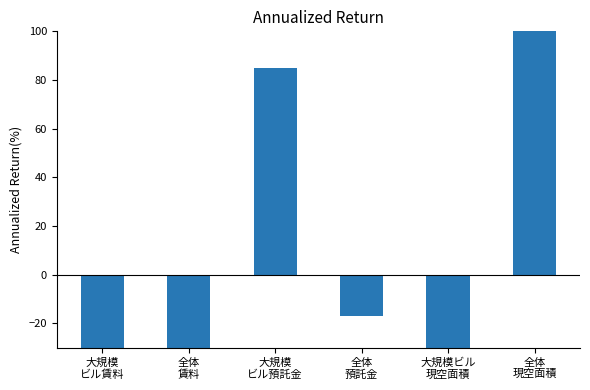

Where is the data nearest to the value 27?

全体
預託金